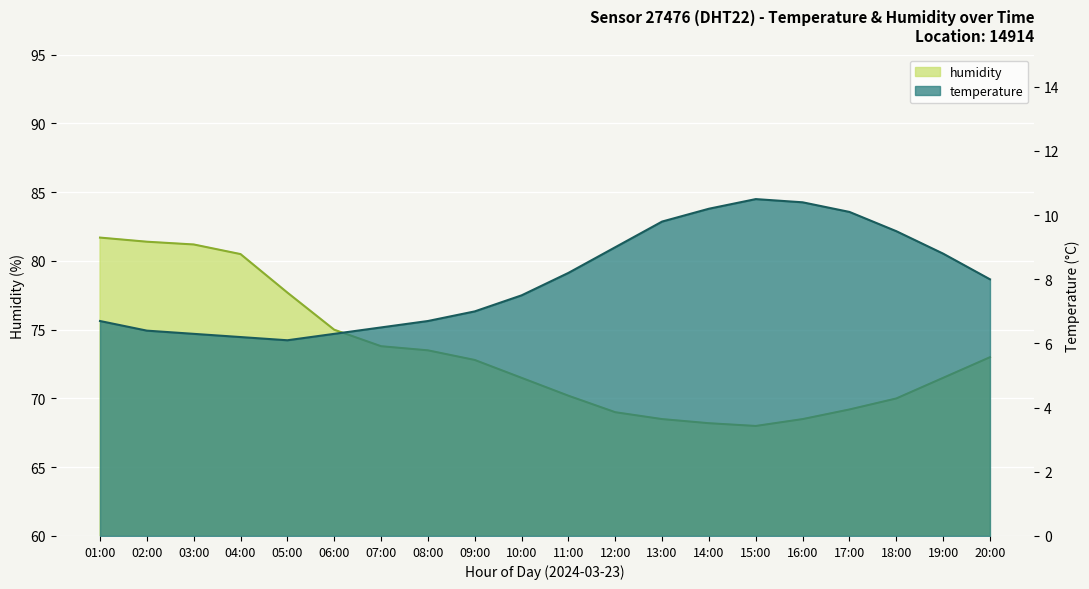

At which category is the sum across all series the highest?

01:00